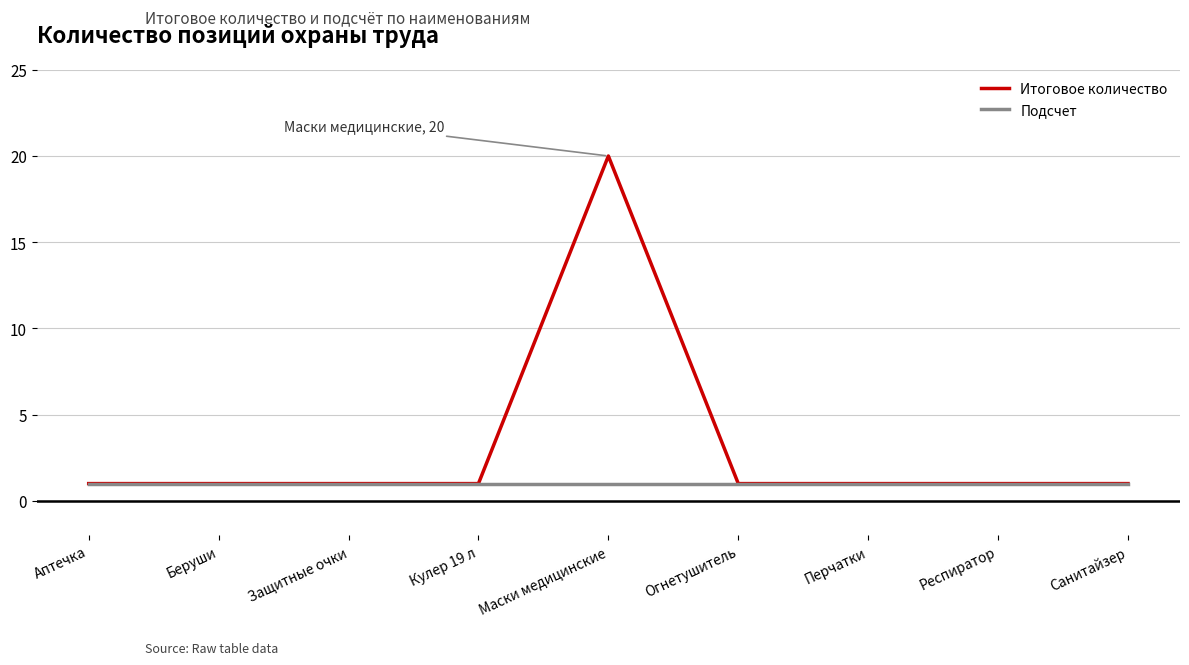

What is the average value of the Подсчет series?

1